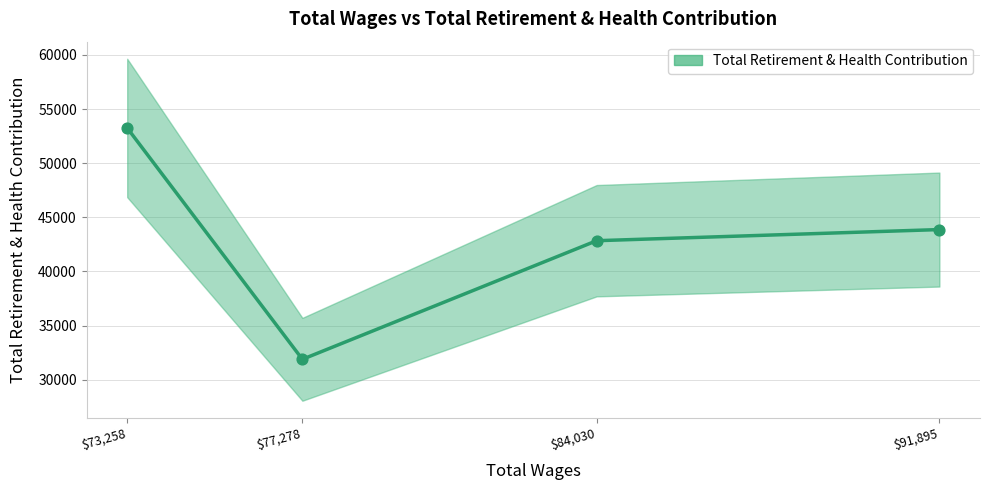

What is the change in value from 84030 to 73258?

+10414